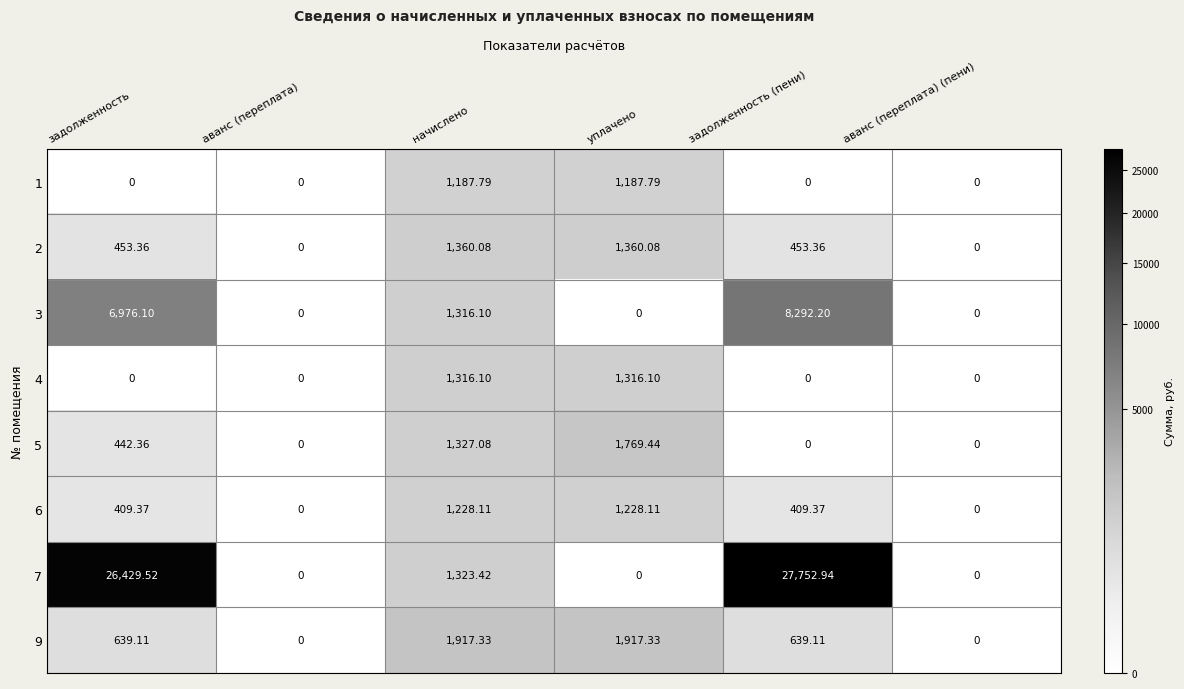

At which label does 7 reach its peak?

задолженность (пени)